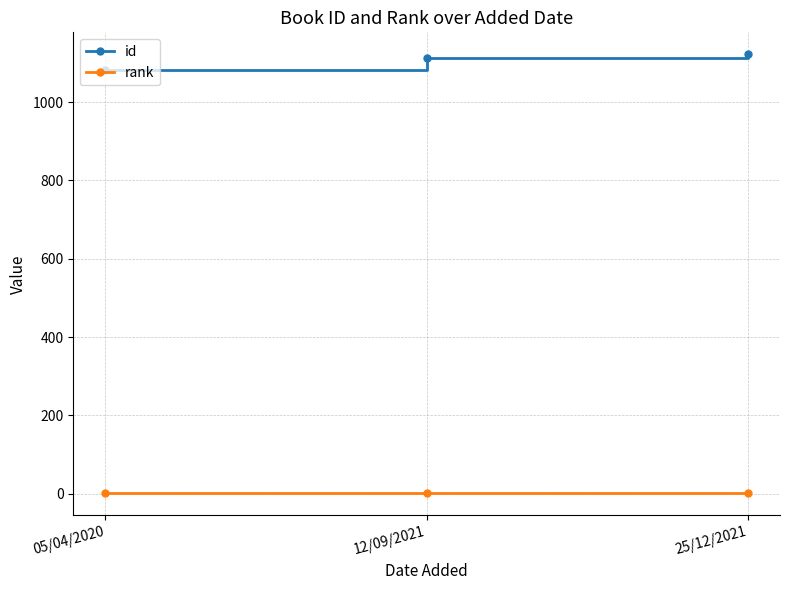

What is the label of the 2nd point from the right?

12/09/2021